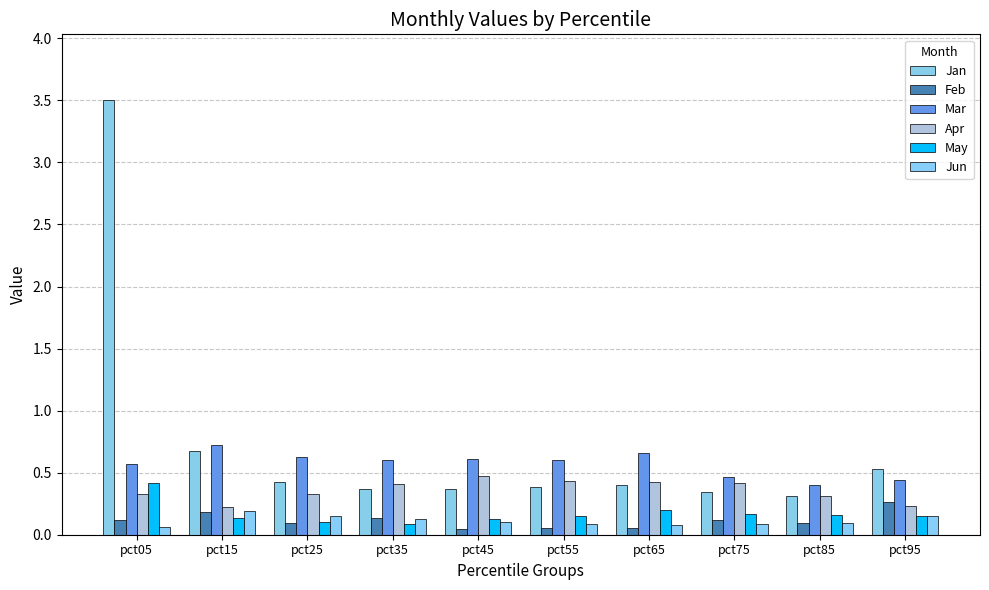

How many distinct data groups are displayed?

6